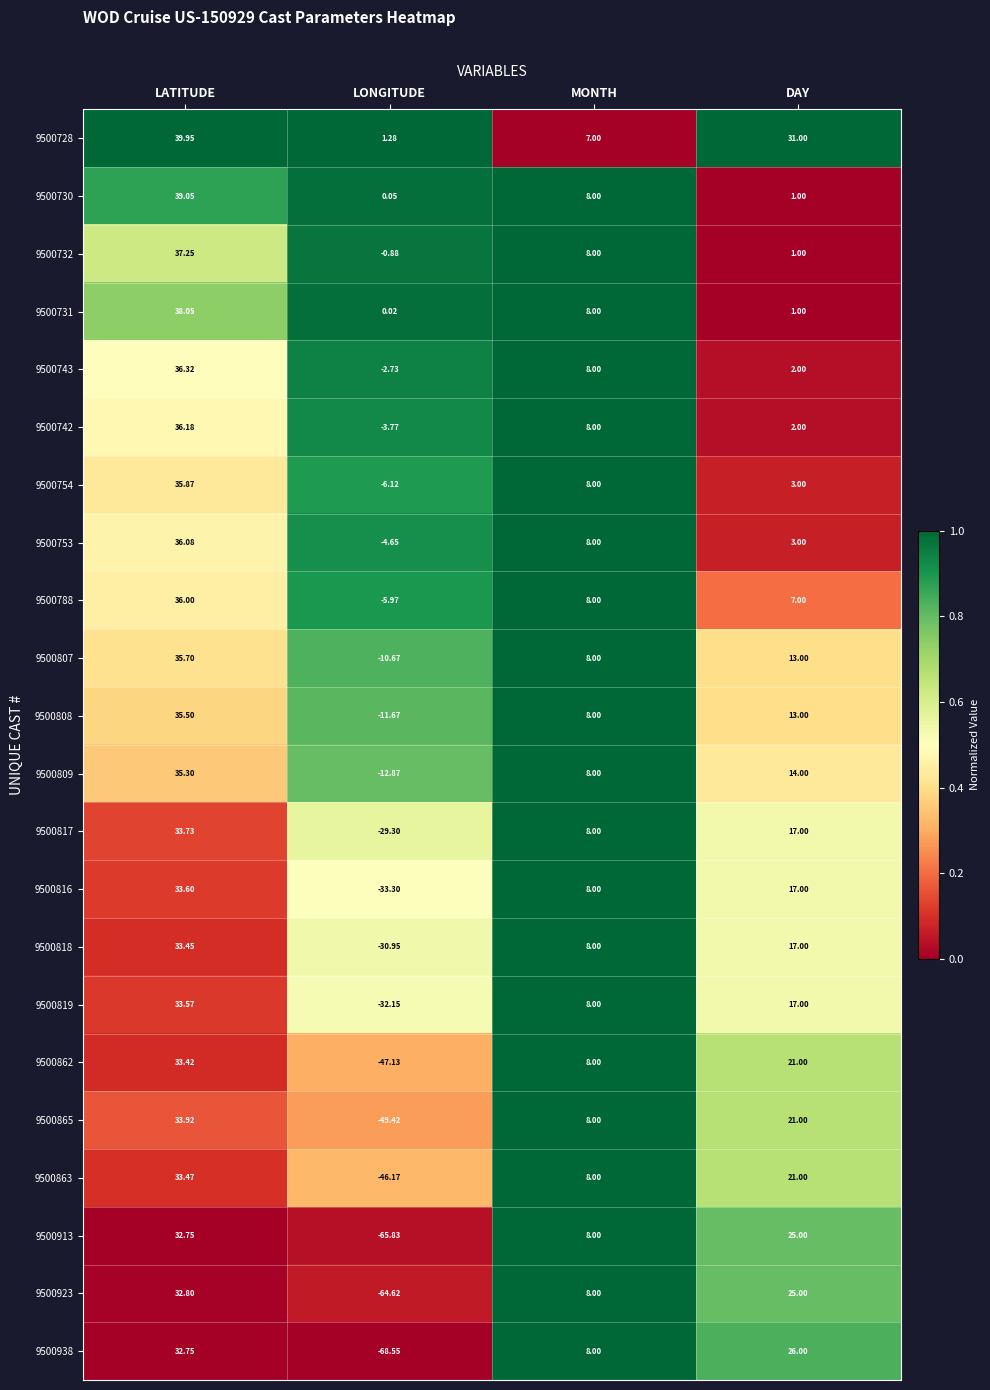

List the labels in order of 9500807 value, smallest first.

LONGITUDE, MONTH, DAY, LATITUDE